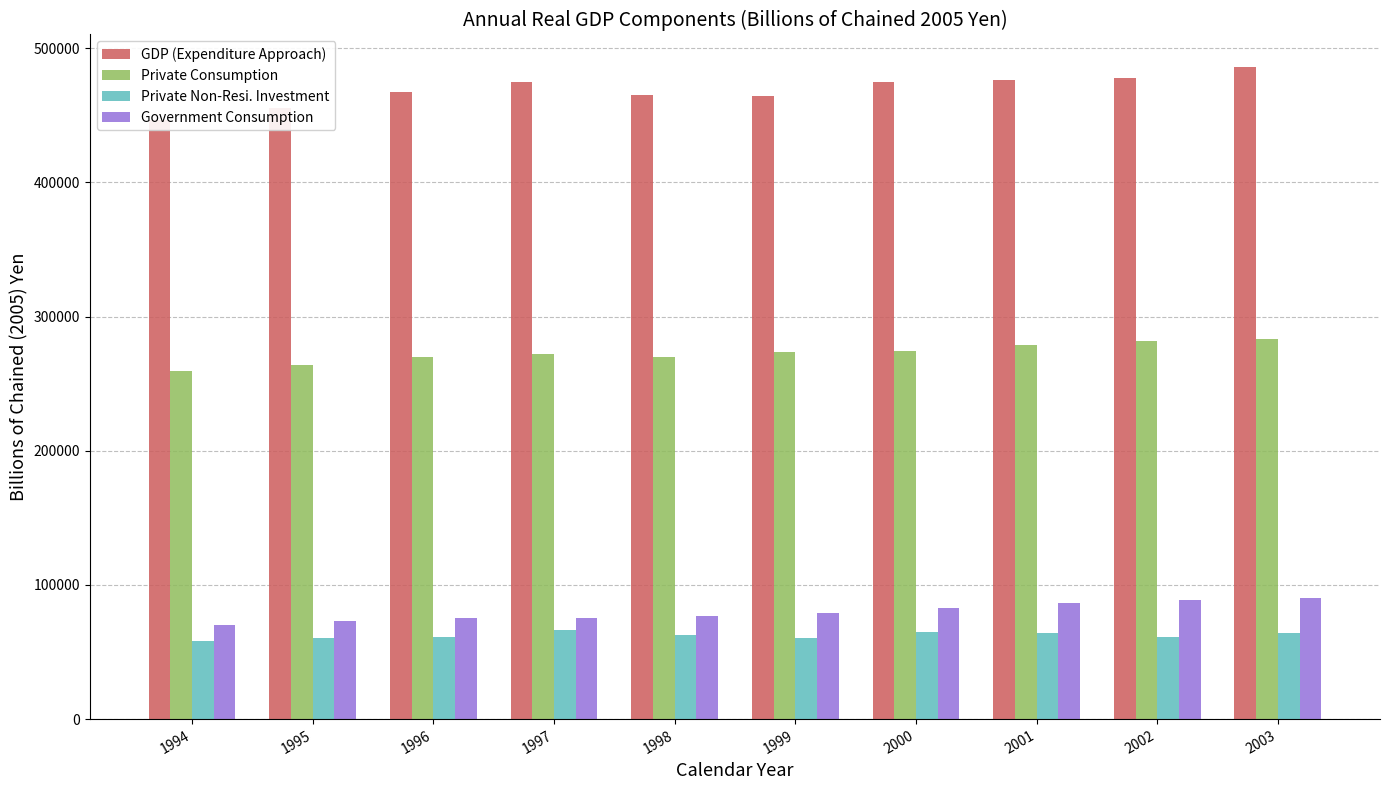

What is the difference between the Government Consumption values at 1998 and 1997?

936.9